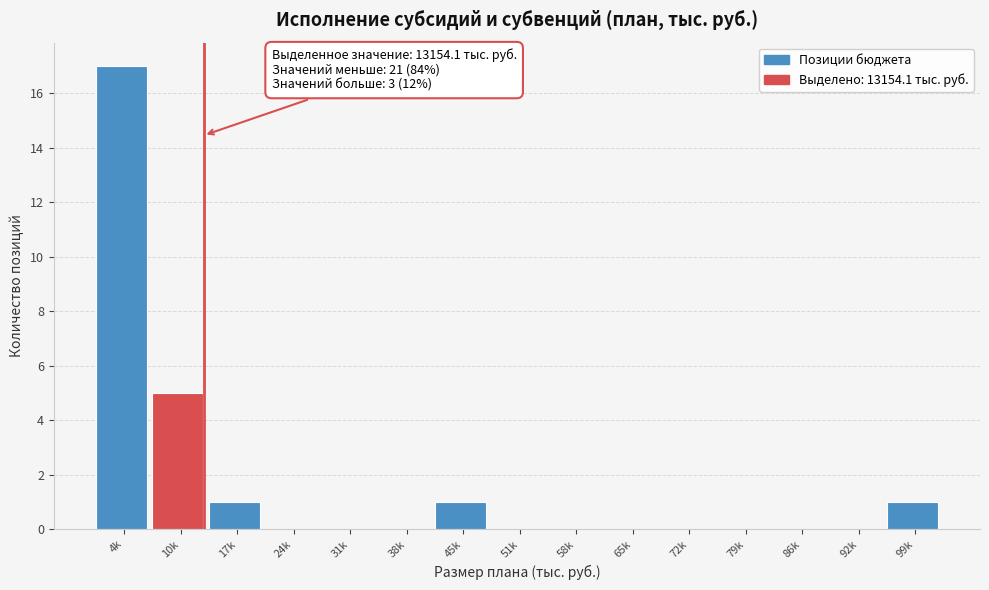

Reading right to left, transcribe all the data shown in this chart.

99k=1	92k=0	86k=0	79k=0	72k=0	65k=0	58k=0	51k=0	45k=1	38k=0	31k=0	24k=0	17k=1	10k=5	4k=17